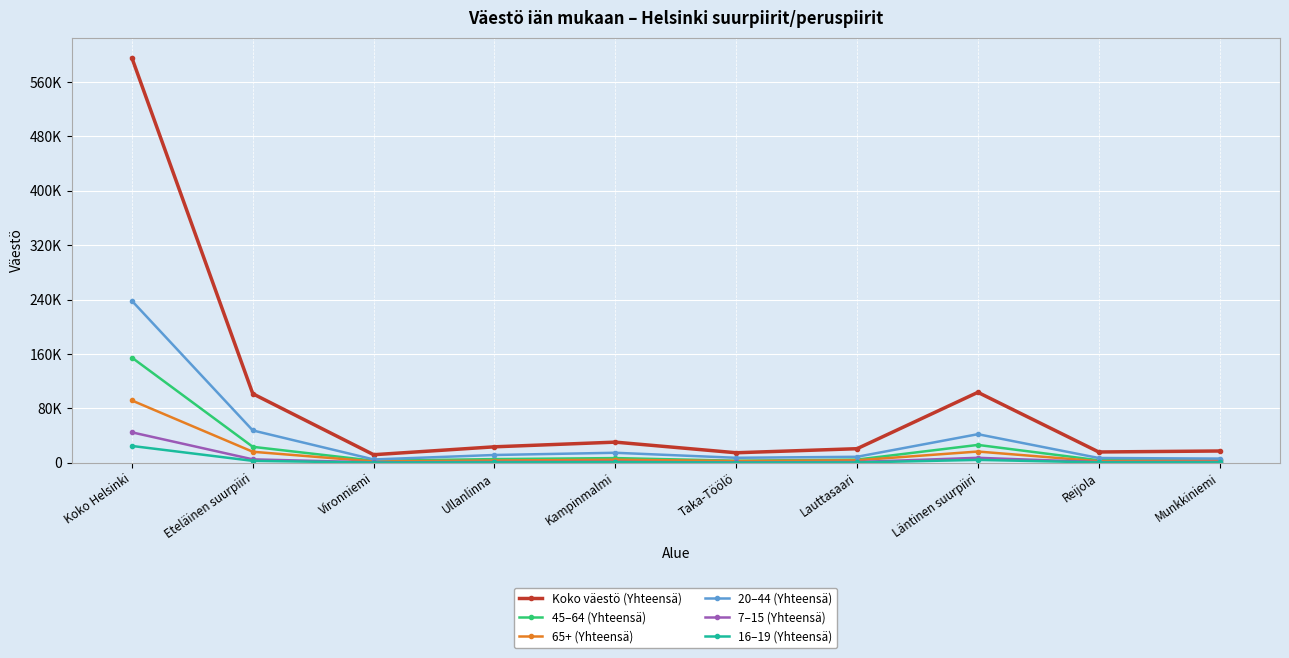

Which series changed the most between Koko Helsinki and Reijola?

Koko väestö (Yhteensä)